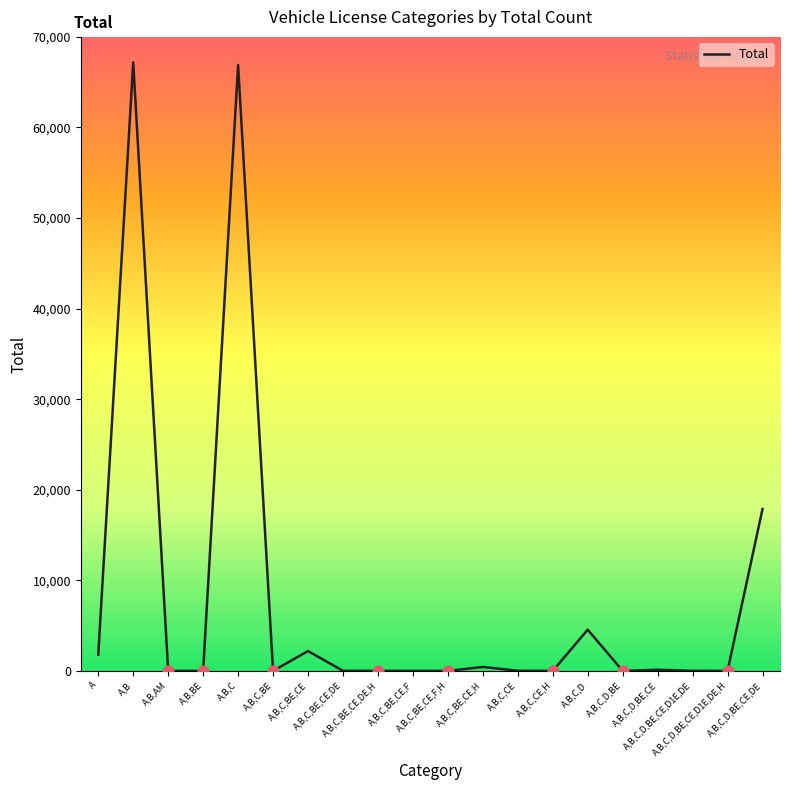

What is the change in value from A,B,AM to A,B,C,D?

+4549